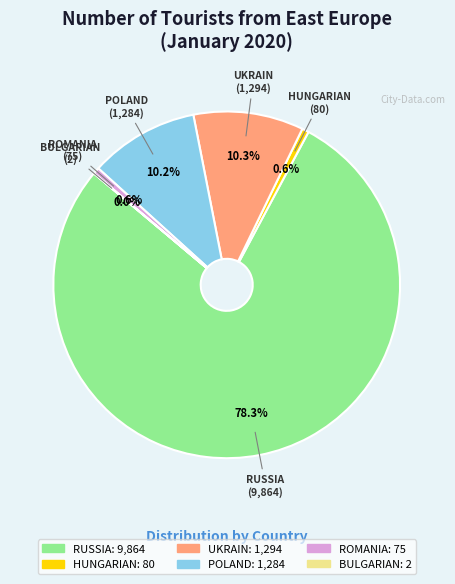

To the nearest percent, what is the combined percentage of HUNGARIAN and POLAND?

11%